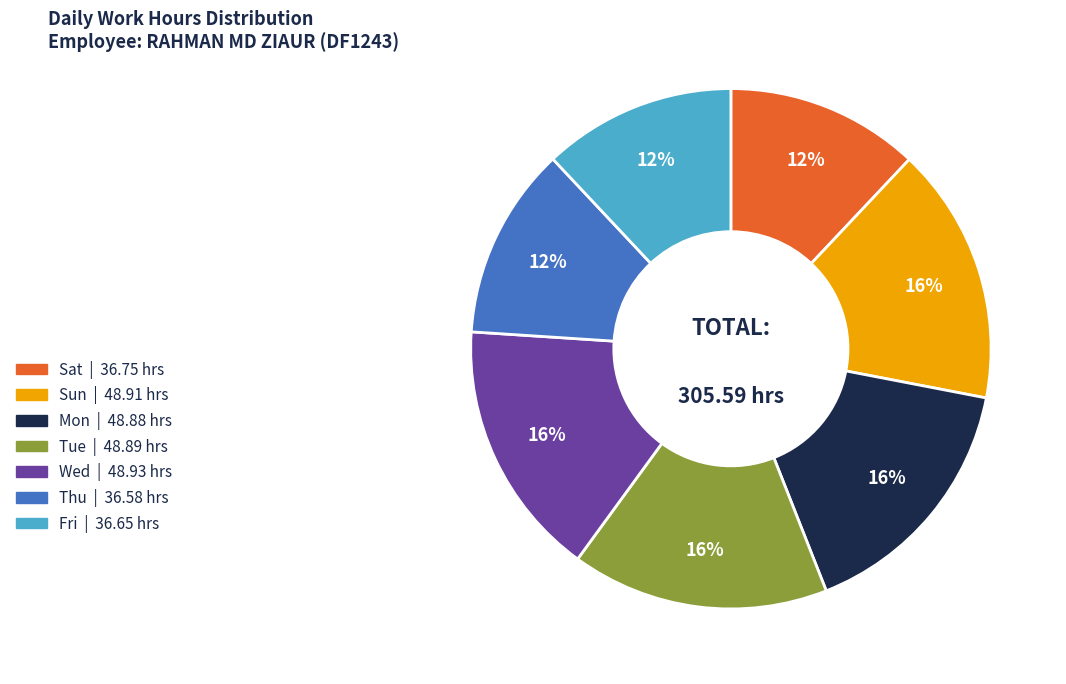

To the nearest percent, what is the difference between the largest and smallest slice percentages?

4%